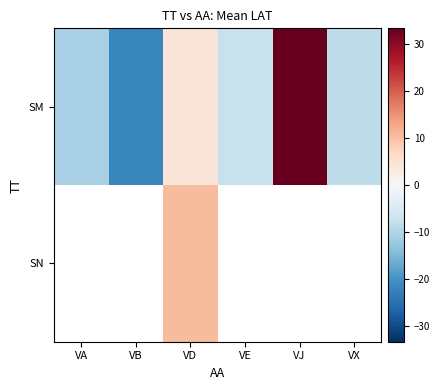

Is the value of SN at VX greater than the value of SM at VD?

No